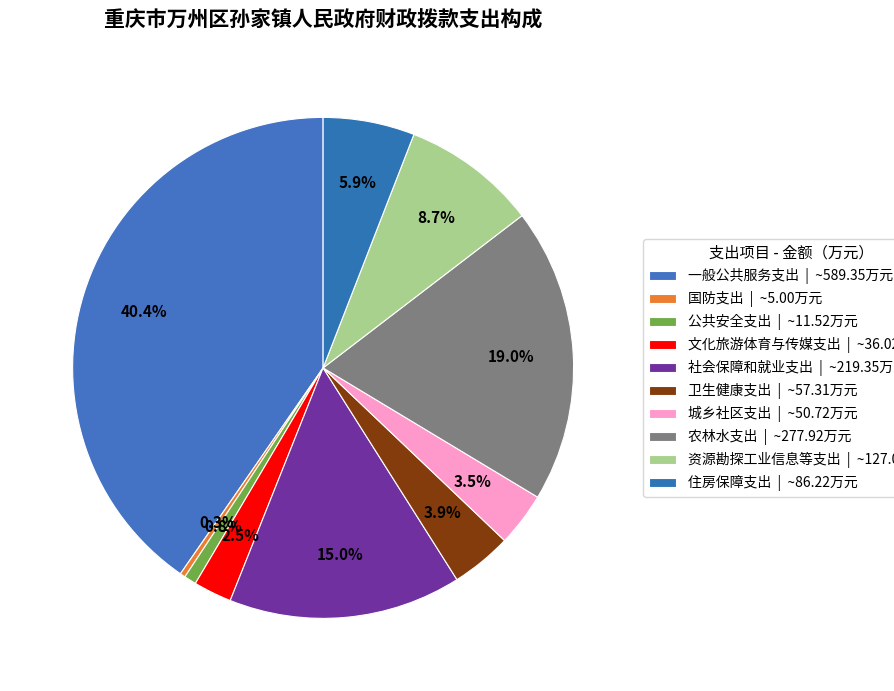

Rank the categories by value from lowest to highest.

国防支出, 公共安全支出, 文化旅游体育与传媒支出, 城乡社区支出, 卫生健康支出, 住房保障支出, 资源勘探工业信息等支出, 社会保障和就业支出, 农林水支出, 一般公共服务支出